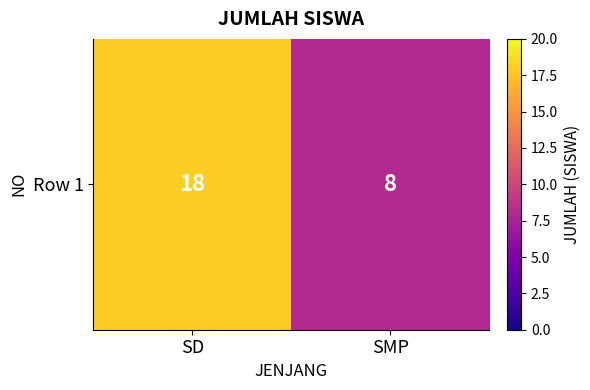

Rank the categories by value from highest to lowest.

SD, SMP